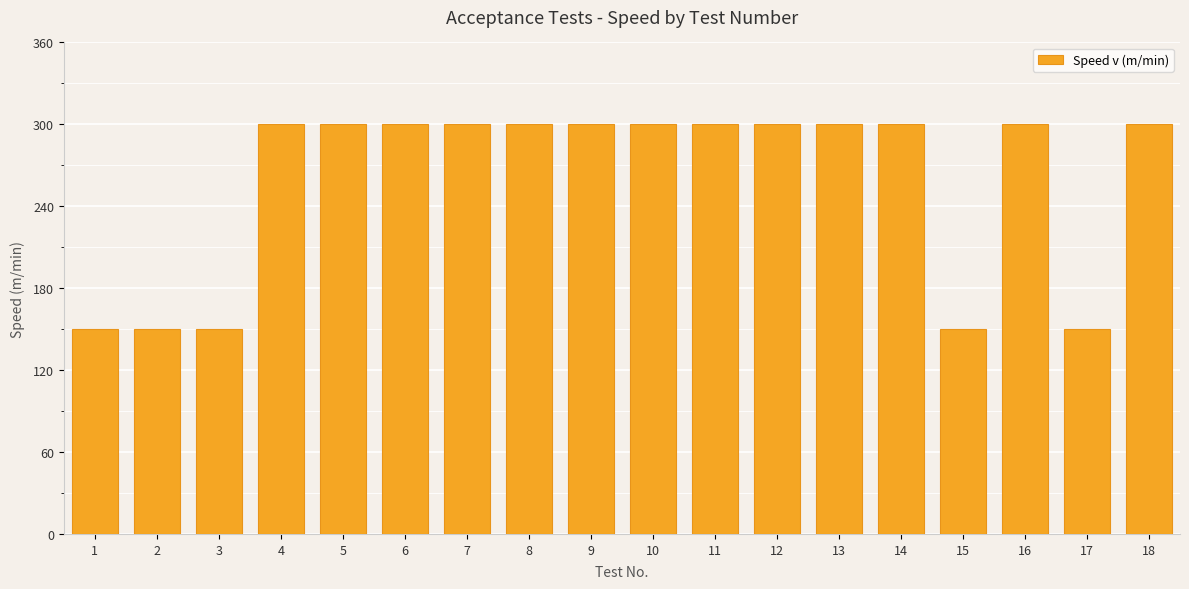

How many values are between 150 and 300?

18